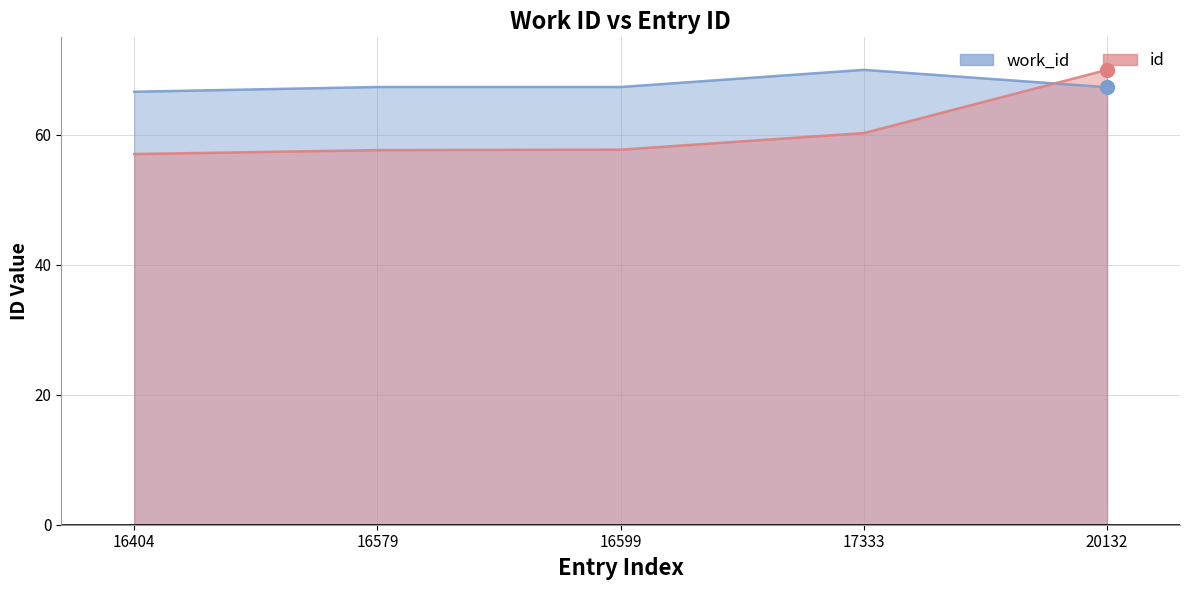

Which series has the largest total across all categories?

work_id